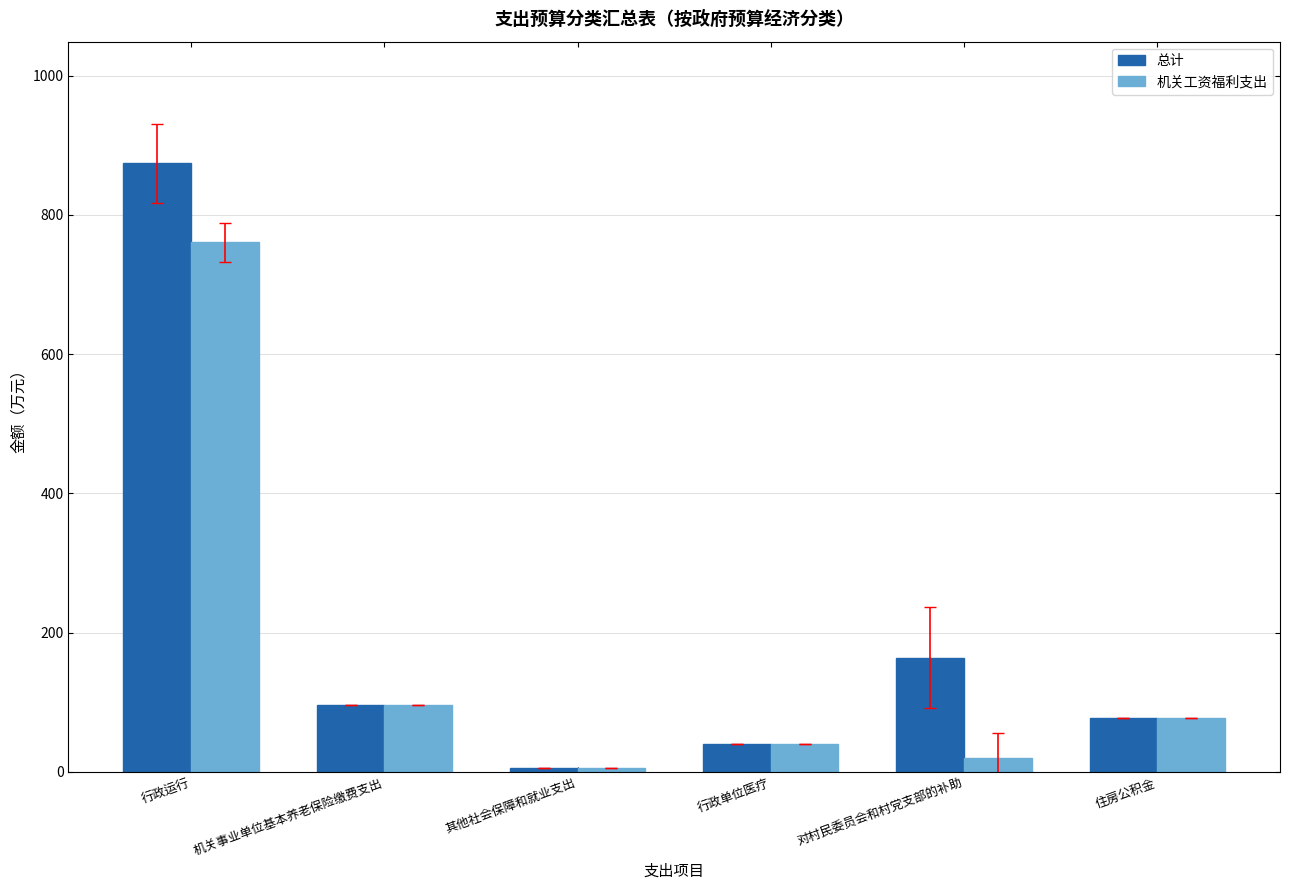

Reading right to left, list all the values displayed in this chart.

总计: 78.1	164.3	40.0	5.0	96.1	874.1
机关工资福利支出: 78.1	20.2	40.0	5.0	96.1	760.6